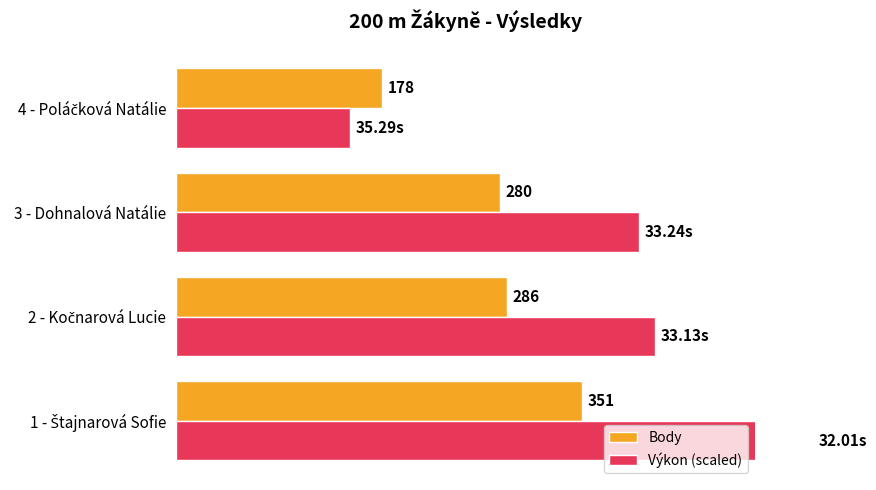

Which has a higher value, 4 - Poláčková Natálie or 2 - Kočnarová Lucie?

2 - Kočnarová Lucie